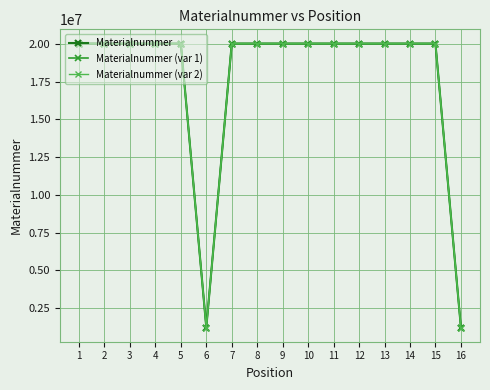

True or false: Materialnummer has more than 0 interior local peaks.

True